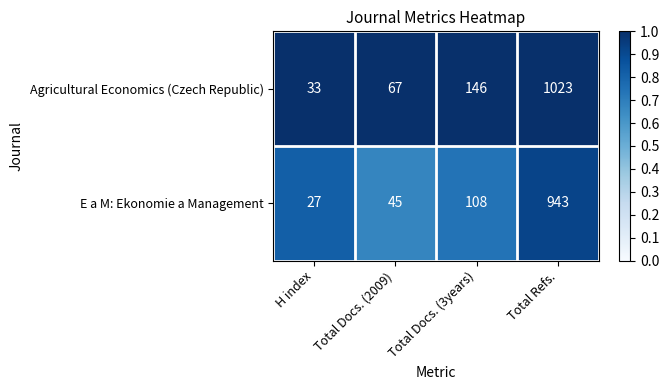

At which category is the sum across all series the highest?

Total Refs.